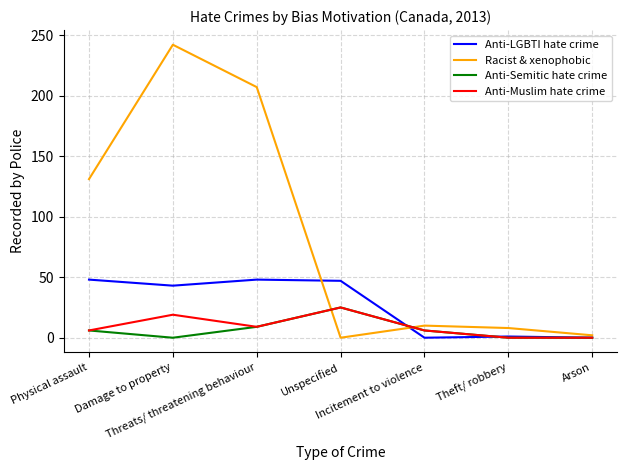

What is the maximum value for Anti-LGBTI hate crime?

48